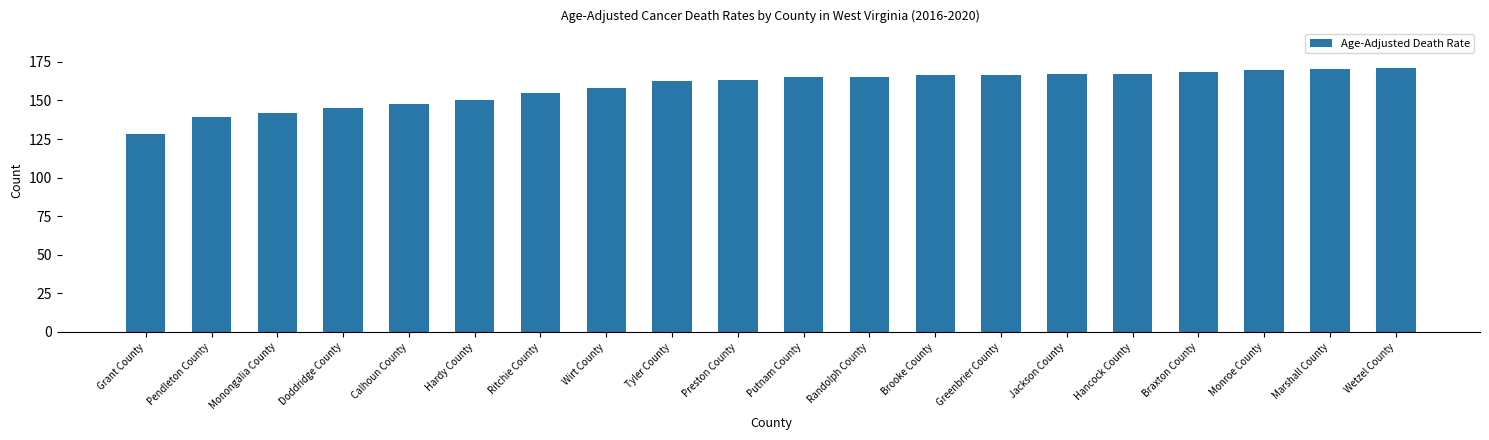

What is the change in value from Putnam County to Monroe County?

+4.7